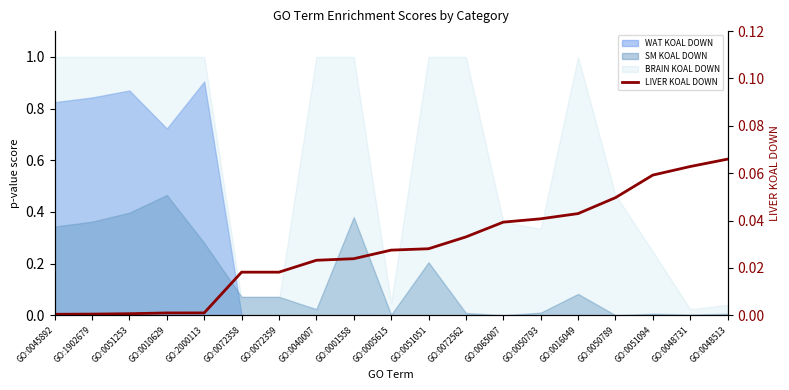

Reading right to left, transcribe all the data shown in this chart.

GO:0048513=0.1	GO:0048731=0.1	GO:0051094=0.1	GO:0050789=0.0	GO:0016049=0.0	GO:0050793=0.0	GO:0065007=0.0	GO:0072562=0.0	GO:0051051=0.0	GO:0005615=0.0	GO:0001558=0.0	GO:0040007=0.0	GO:0072359=0.0	GO:0072358=0.0	GO:2000113=0.0	GO:0010629=0.0	GO:0051253=0.0	GO:1902679=0.0	GO:0045892=0.0